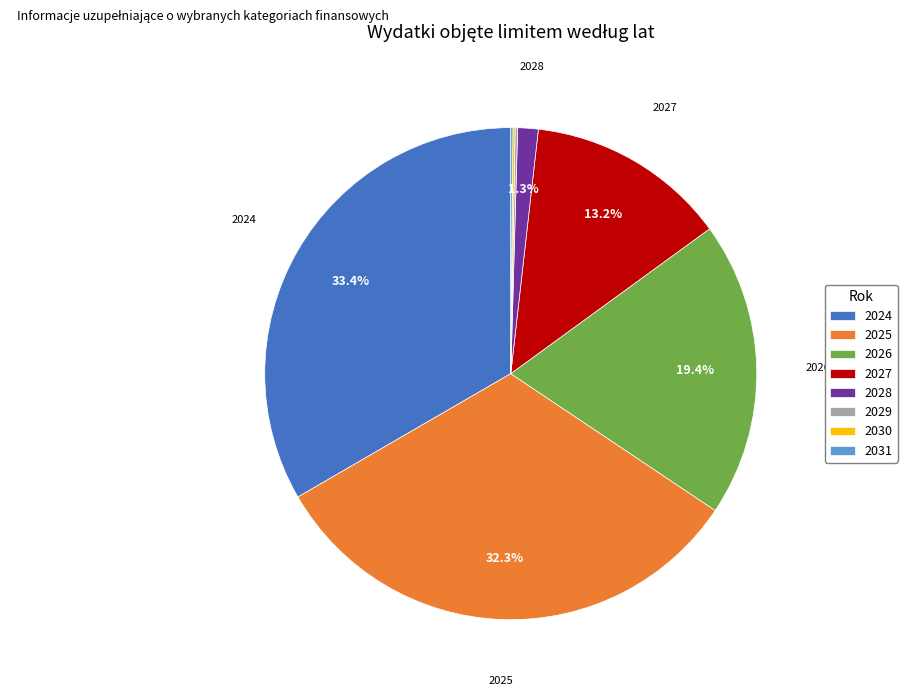

Between 2024 and 2027, which is larger?

2024